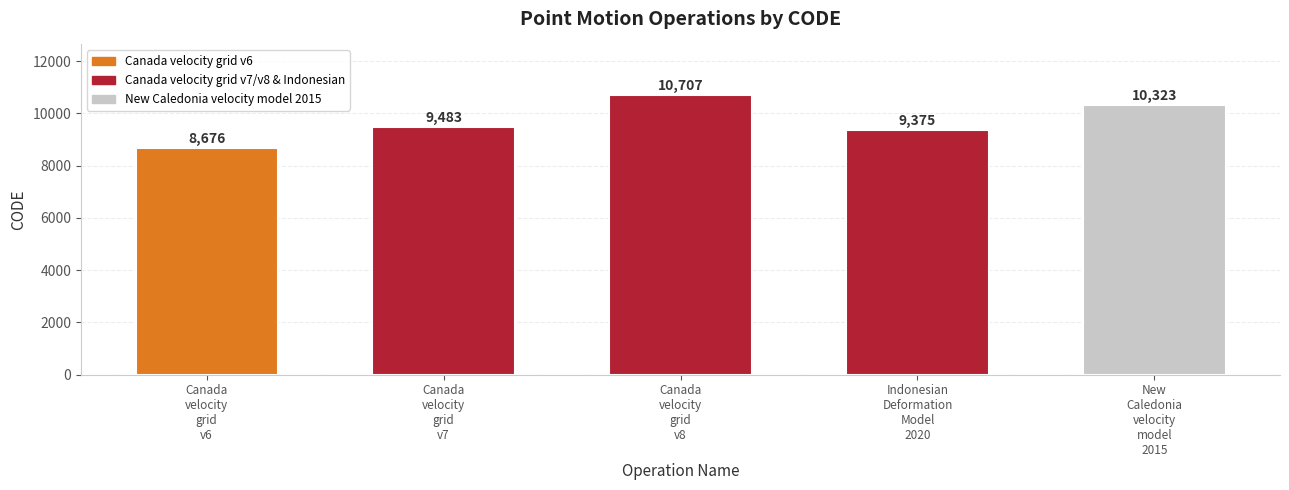

What is the maximum value shown in the chart?

10707